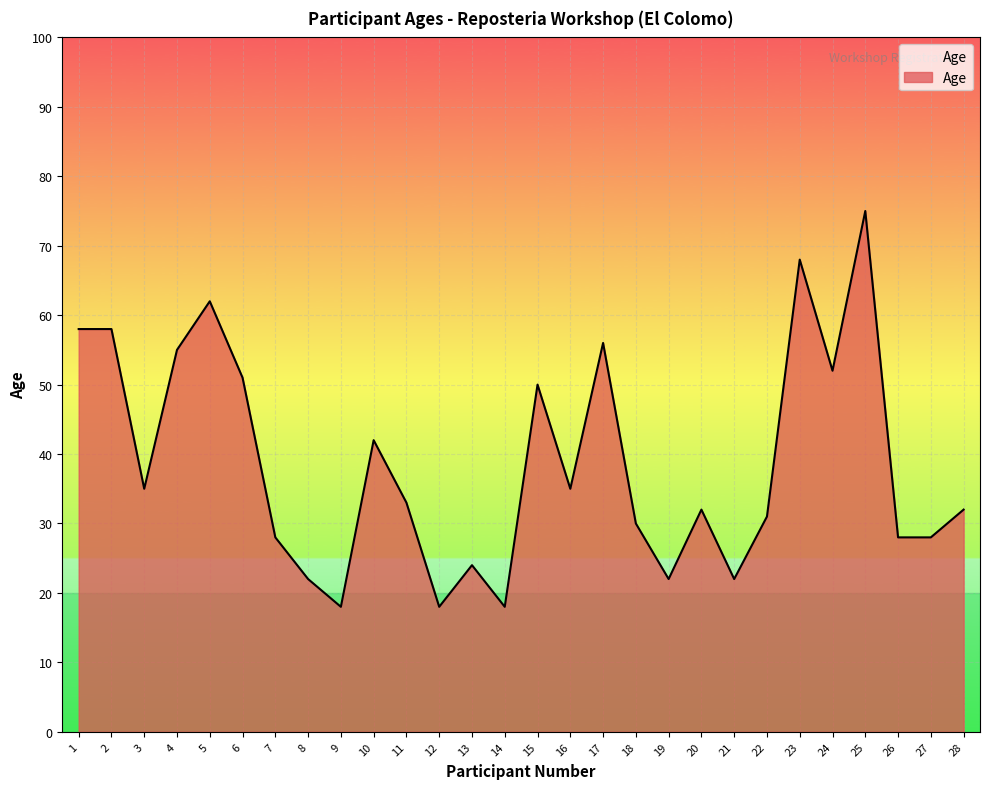

What is the average value?

39